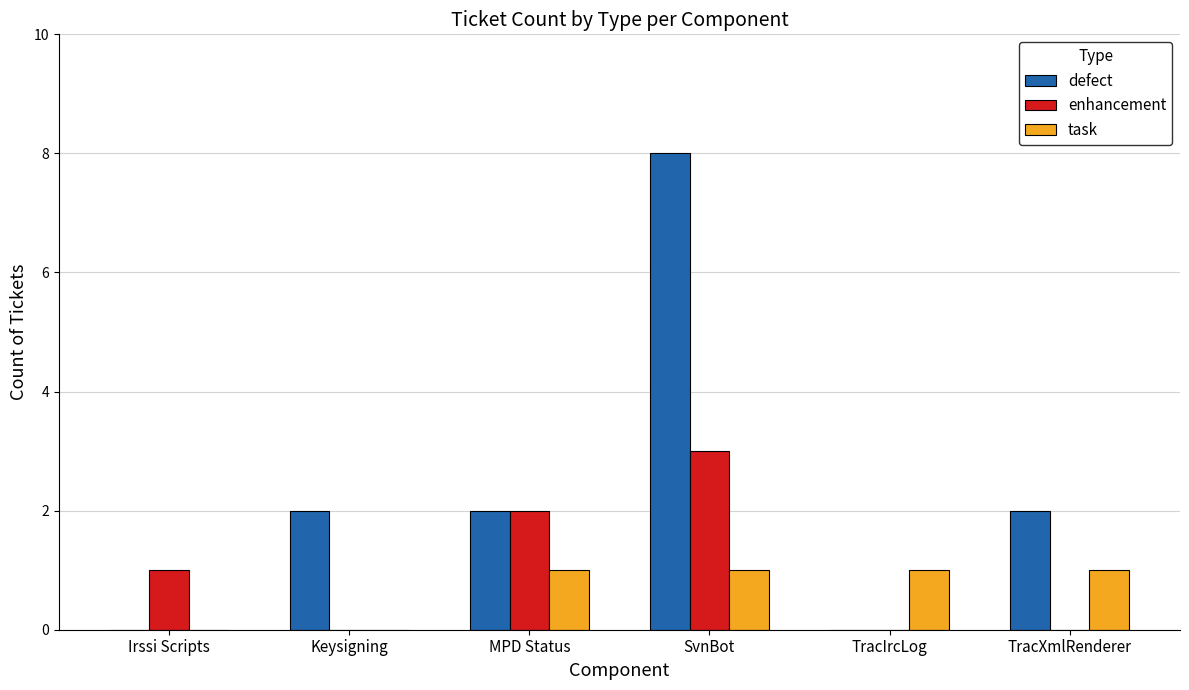

What is the approximate value of defect at SvnBot?

8